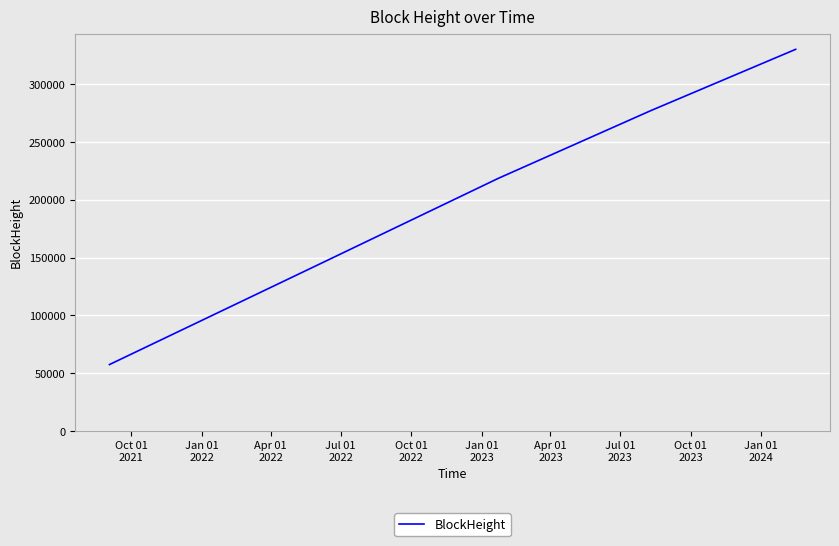

How many values are below 145135?

4